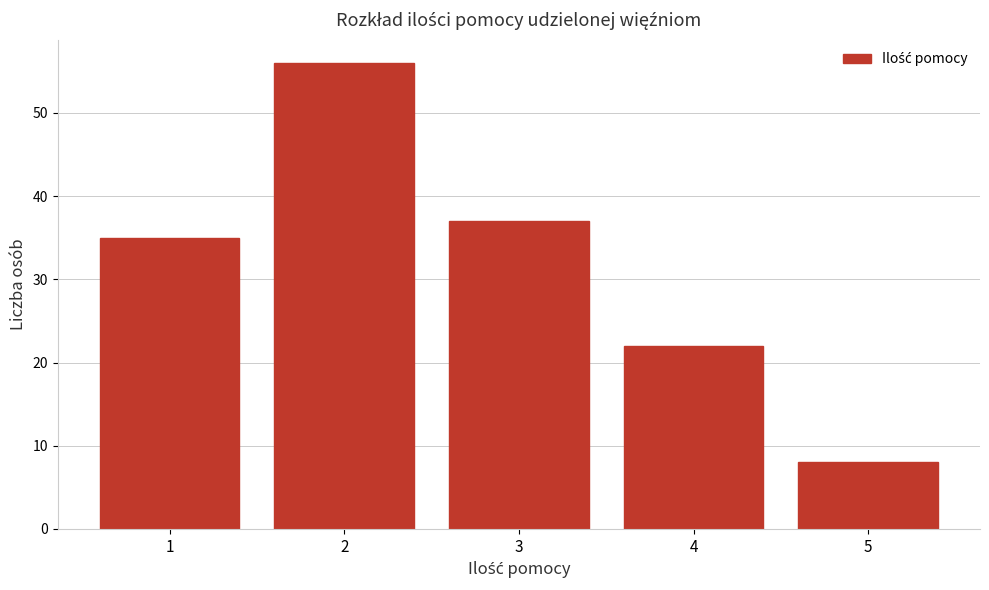

Reading left to right, list all the values displayed in this chart.

35	56	37	22	8